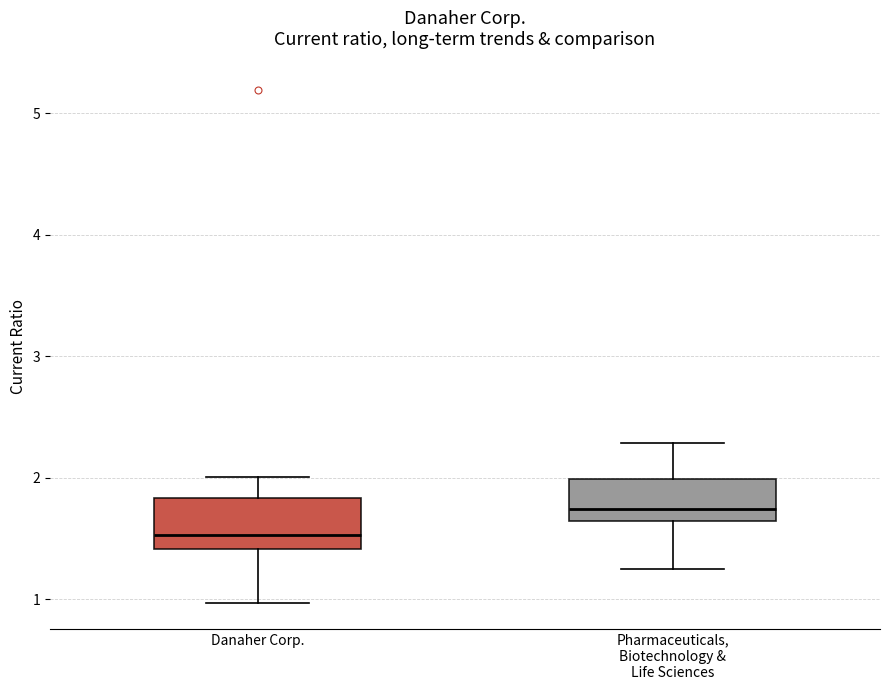

Reading left to right, transcribe this box plot: for each box, give where its median line is, the range the box spans, and where its two whiskers end, as read against the y-axis. The values are not printed on the chart, so give them approximately, as read against the axis.

Danaher Corp.: median 1.5, box 1.4 to 1.8, whiskers 1.0 to 2.0
Pharmaceuticals, Biotechnology & Life Sciences: median 1.7, box 1.6 to 2.0, whiskers 1.3 to 2.3